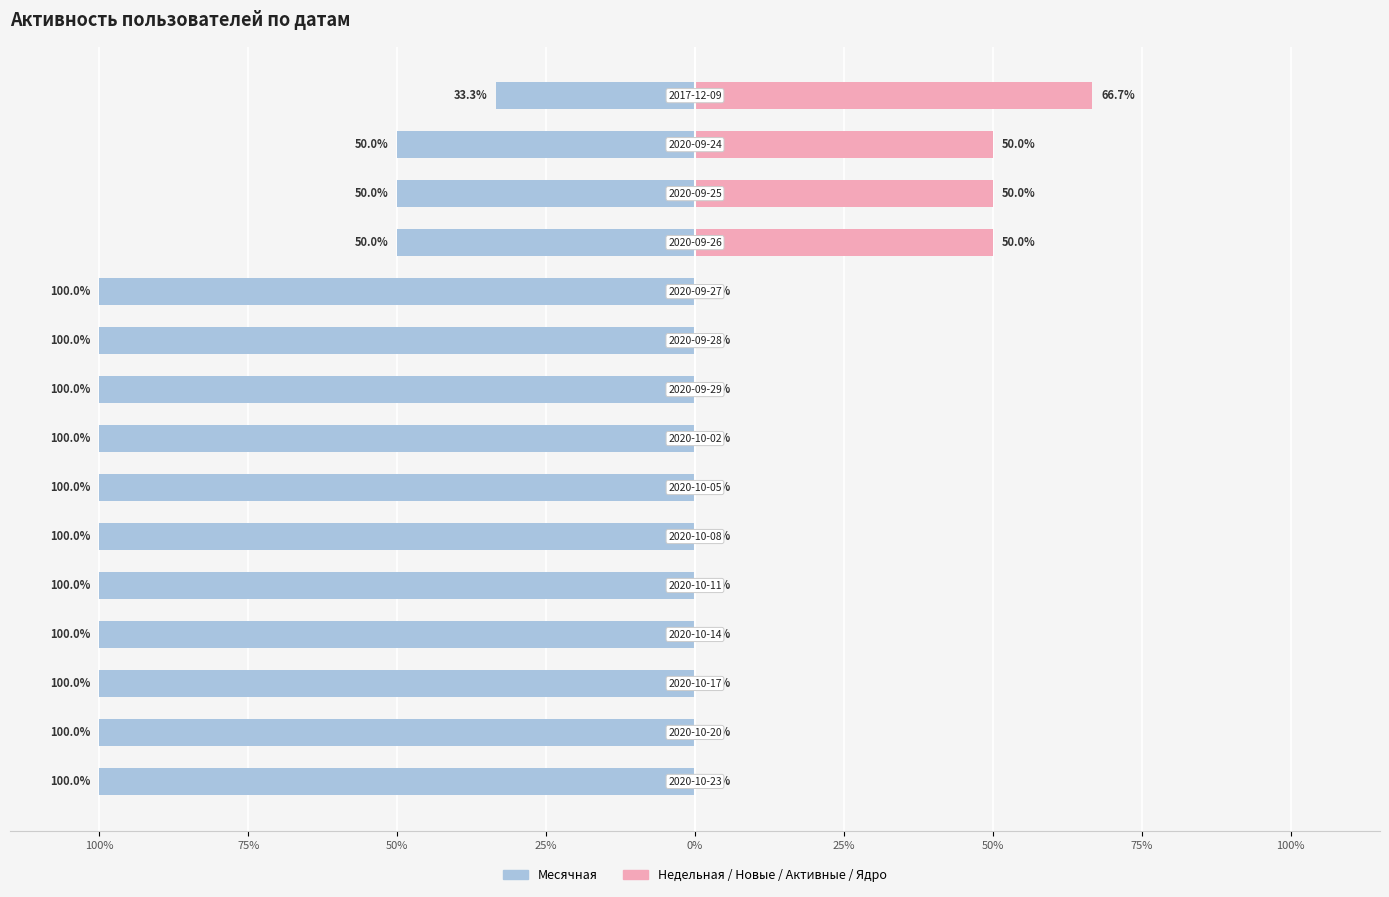

List the series in order of their peak value, lowest first.

Месячная, Недельная/Новые/Активные/Ядро